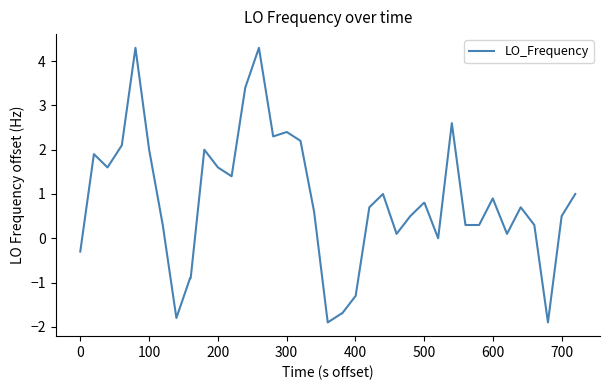

What is the difference between the maximum and minimum values?

6.2